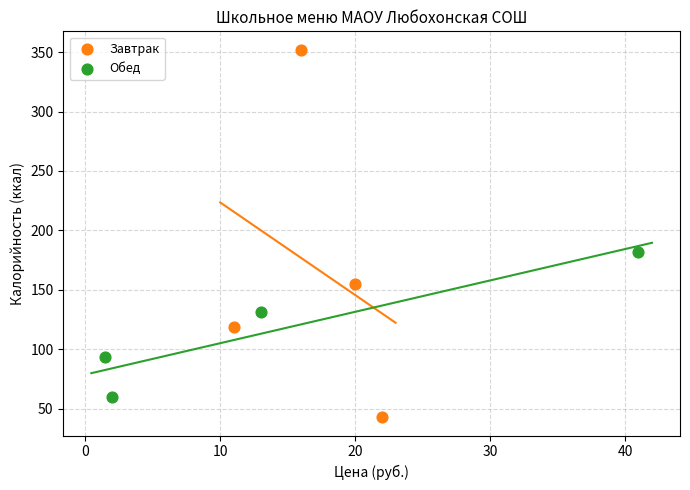

Which series has the widest spread of Y values?

Завтрак